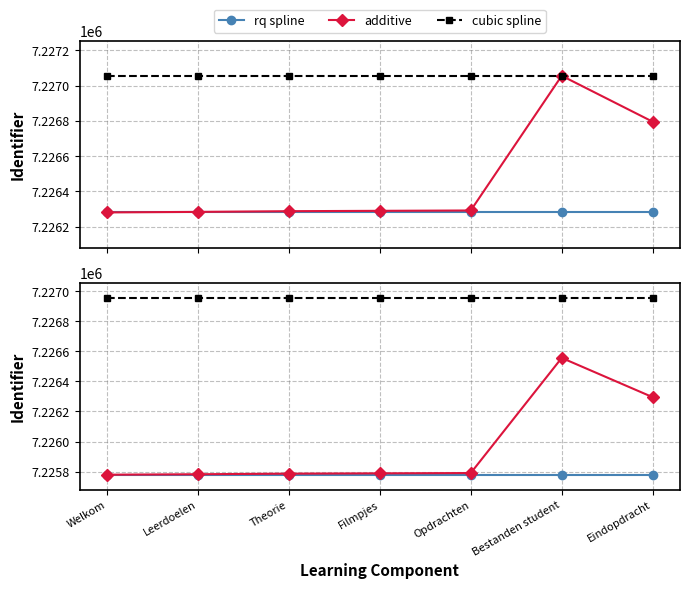

What is the difference between the highest and lowest values at Eindopdracht?

1176